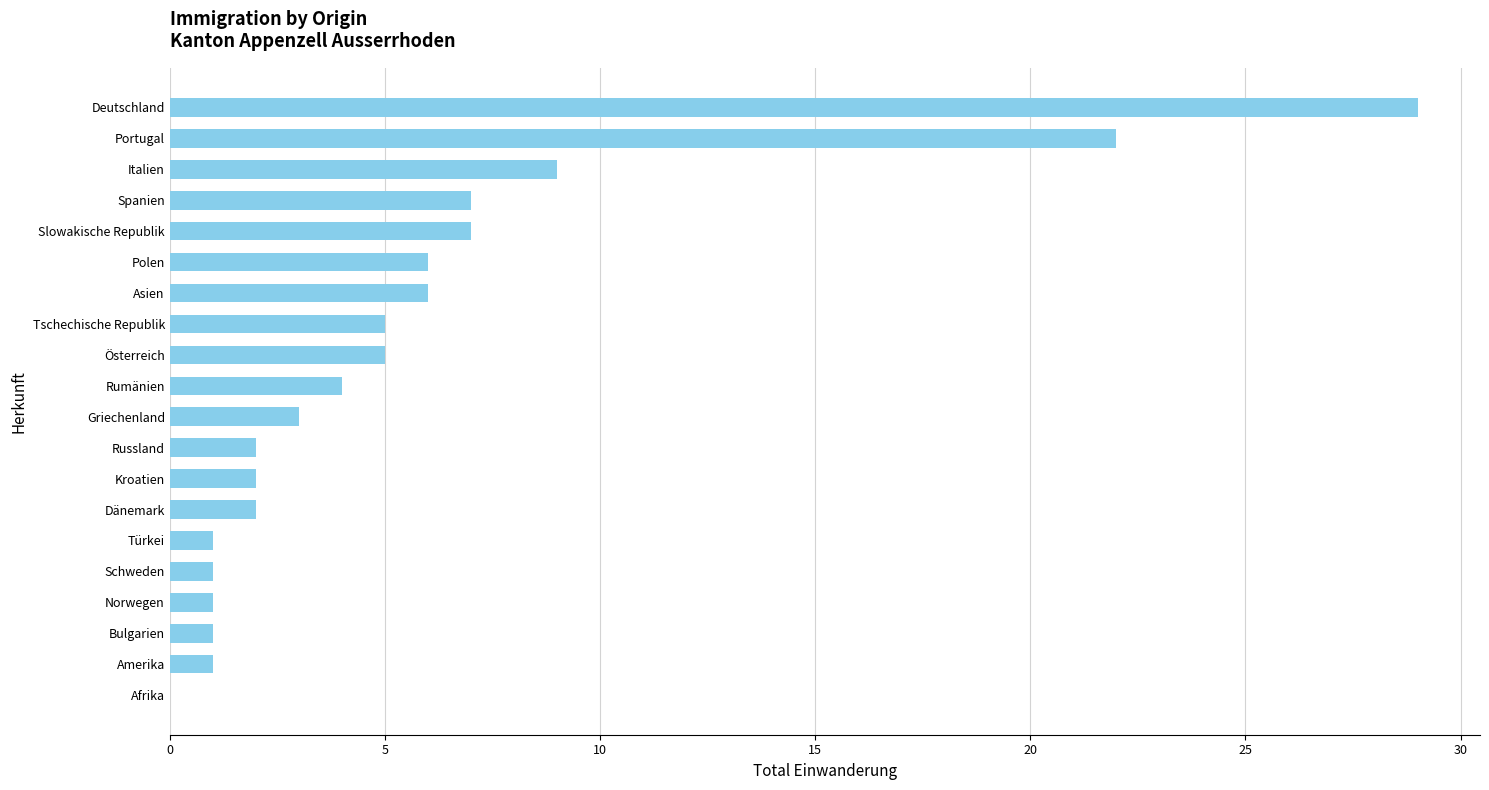

The chart shows a value of 5 at Griechenland. True or false?

False